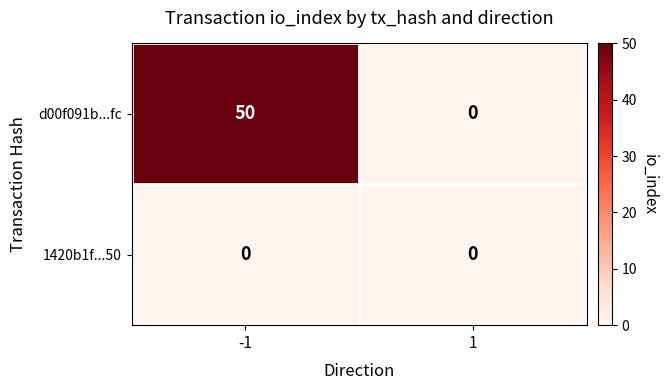

What is the total value across all series at -1?

50